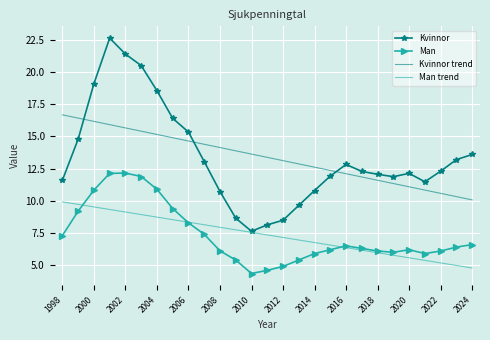

List the series in order of their peak value, highest first.

Kvinnor, Kvinnor trend, Man, Man trend